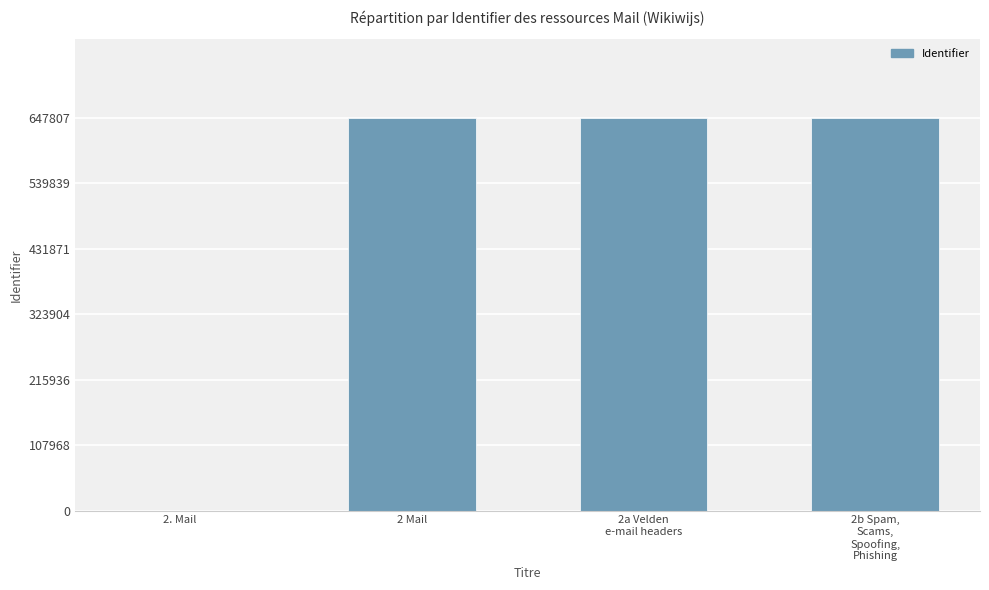

What is the average value?

485502